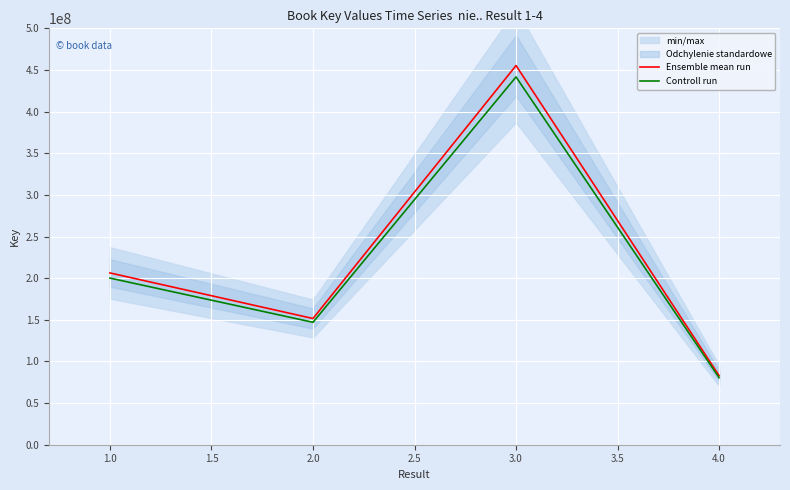

True or false: Controll run and Ensemble mean run intersect in this chart.

False